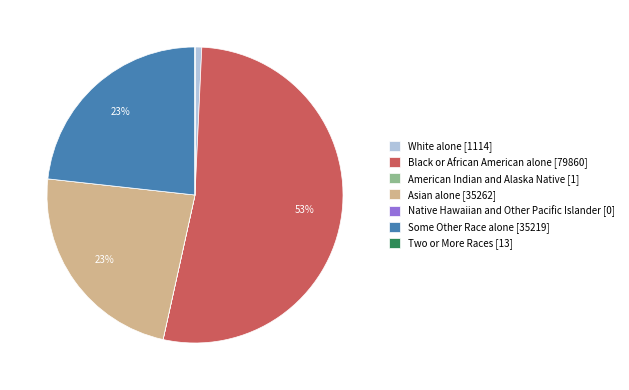

To the nearest percent, what is the difference between the largest and smallest slice percentages?

53%